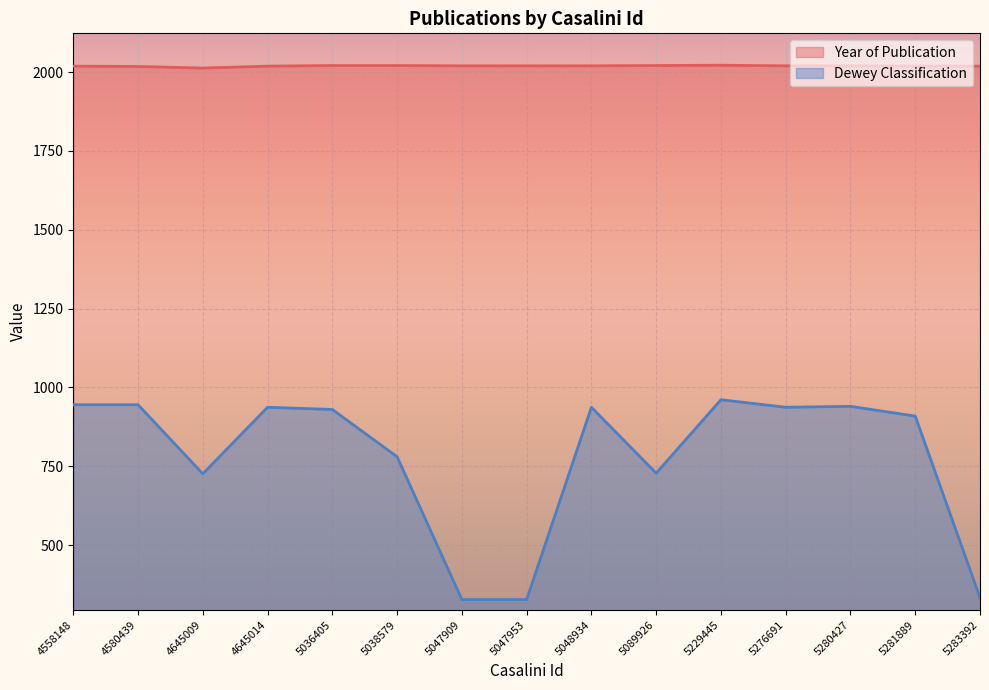

Between 5048934 and 5281889, which is larger?

5048934